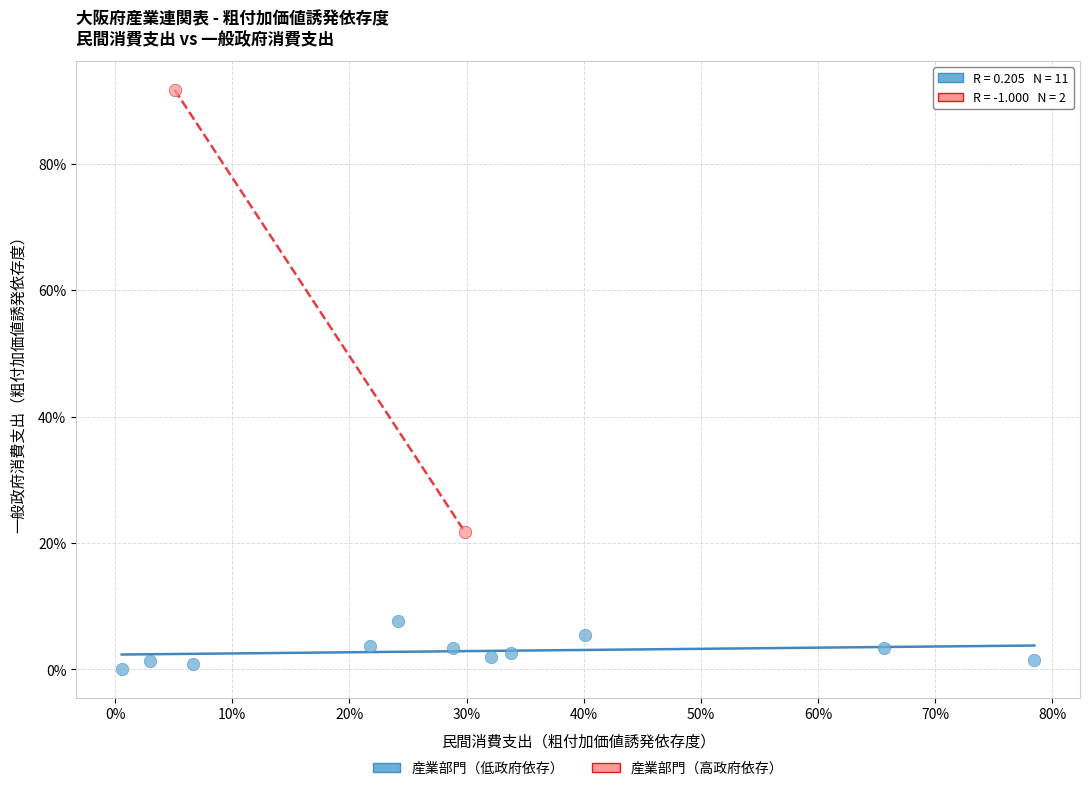

What are all the series names shown in the legend?

産業部門（低政府依存）, 産業部門（高政府依存）